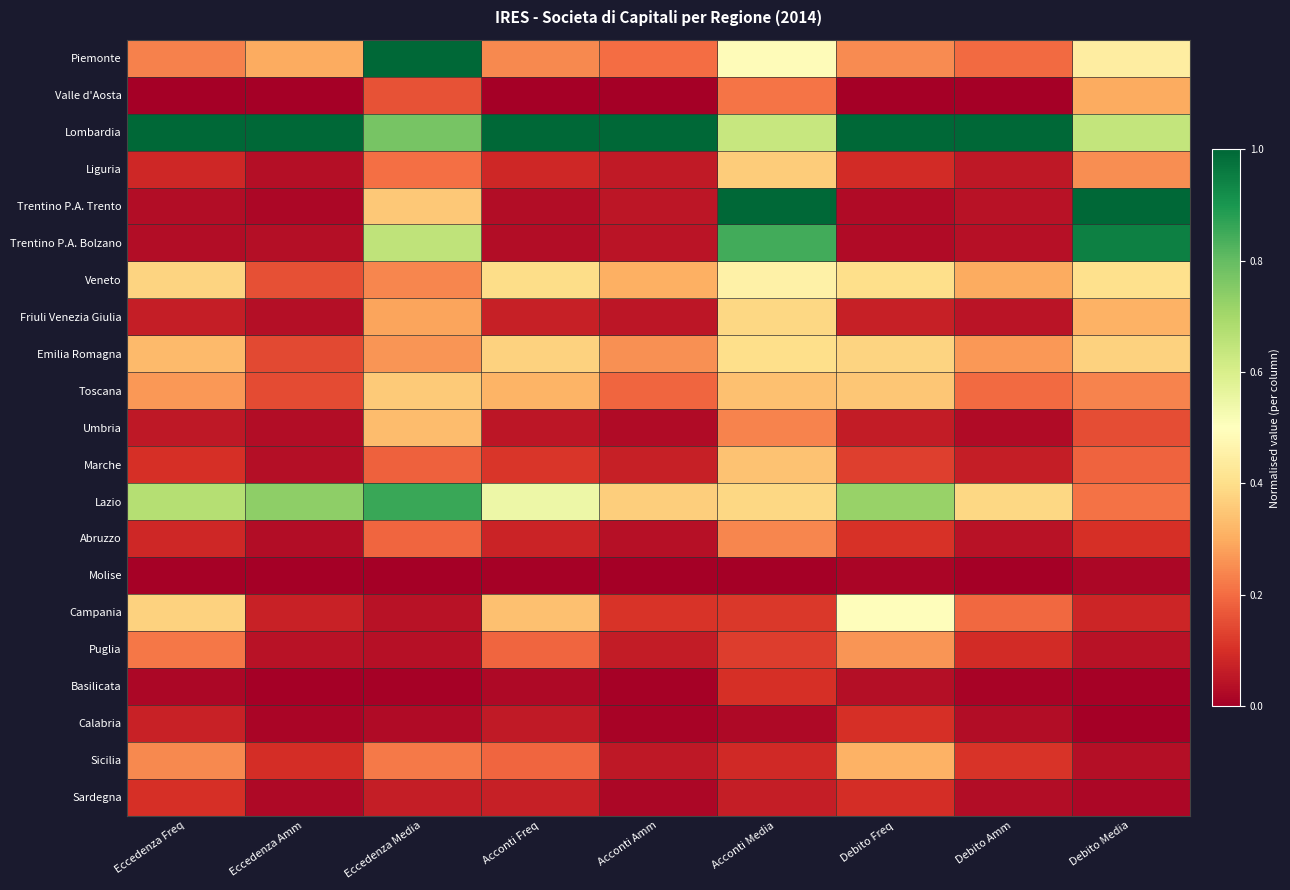

Which category has the highest value across all series?

Acconti Amm